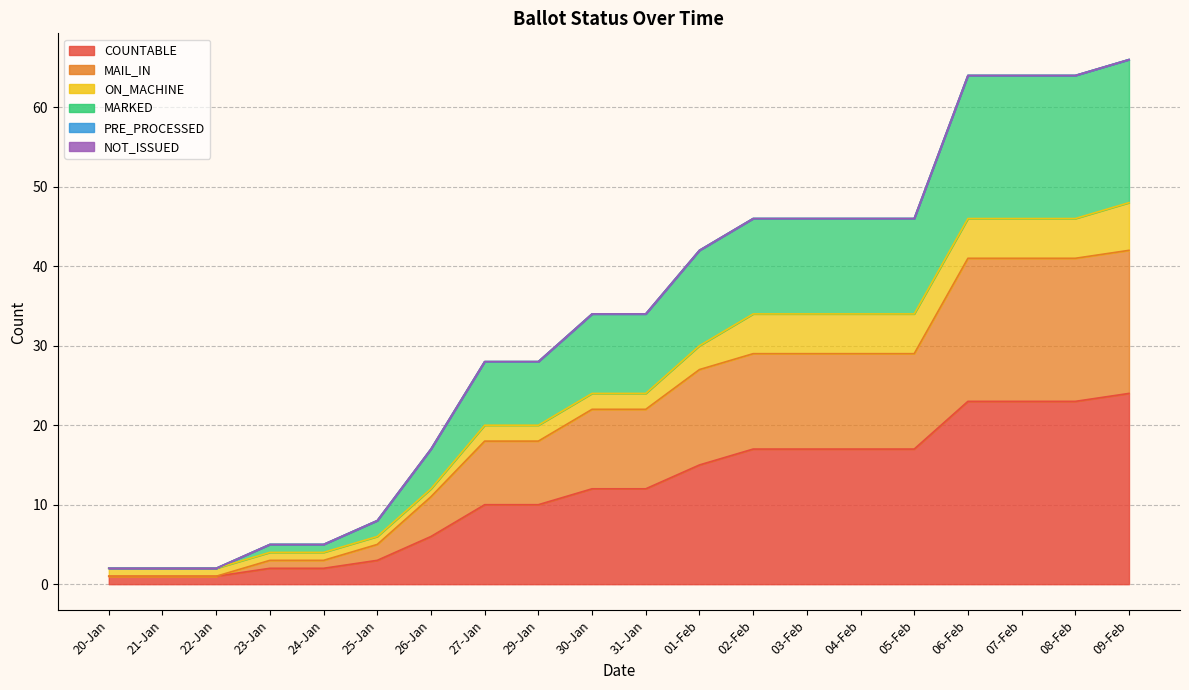

Which has a higher value, 25-Jan or 24-Jan?

25-Jan